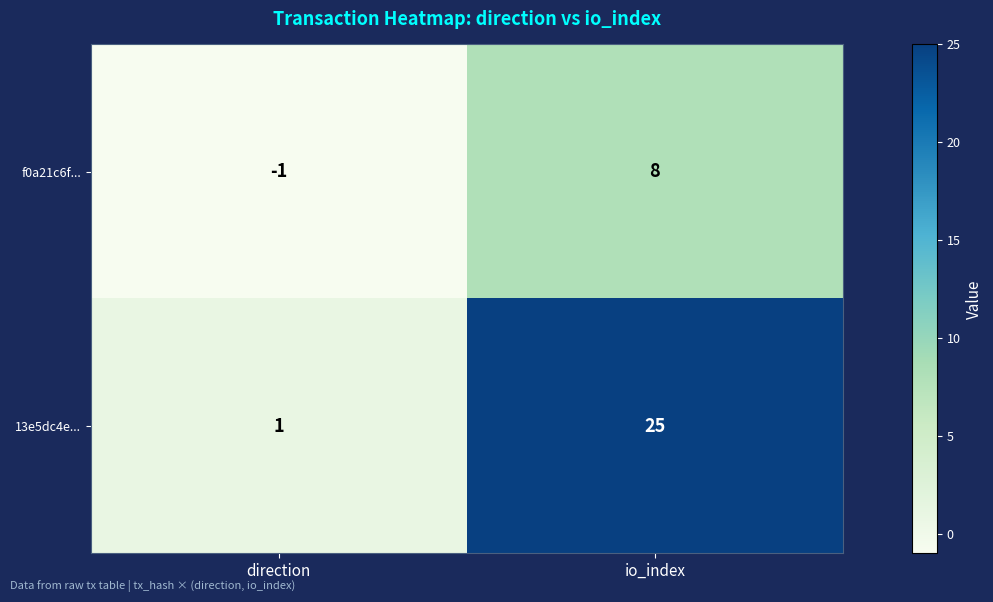

What is the spread (max minus min) of values at direction?

2